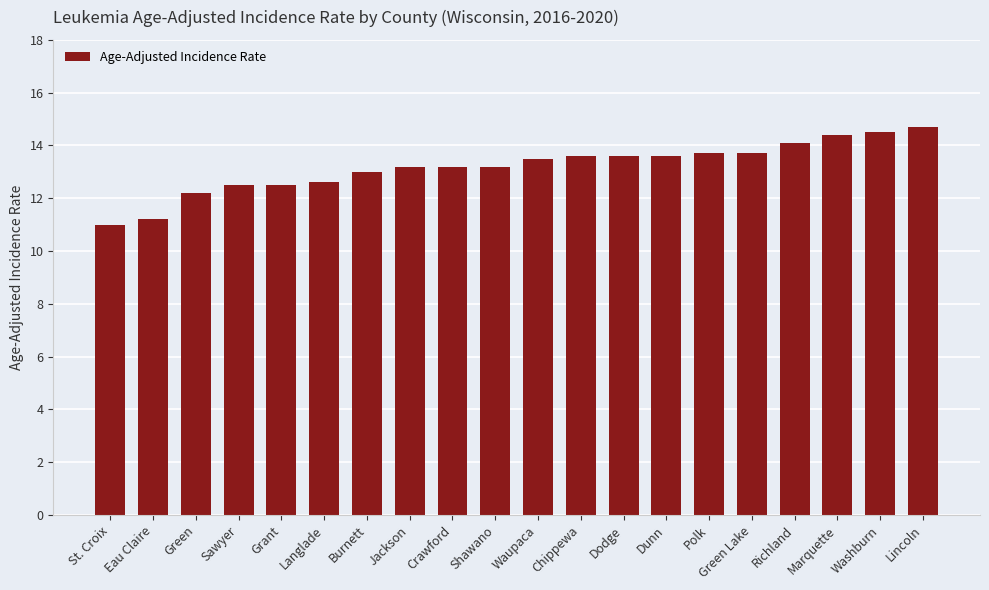

What value does the data have at Polk?

13.7